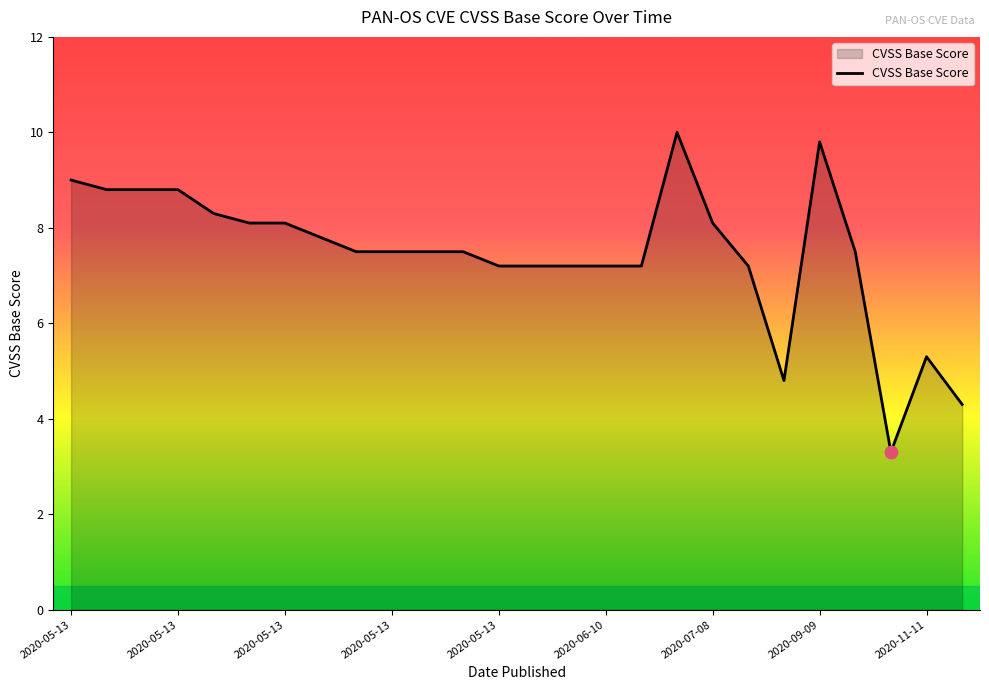

What is the minimum value shown in the chart?

3.3